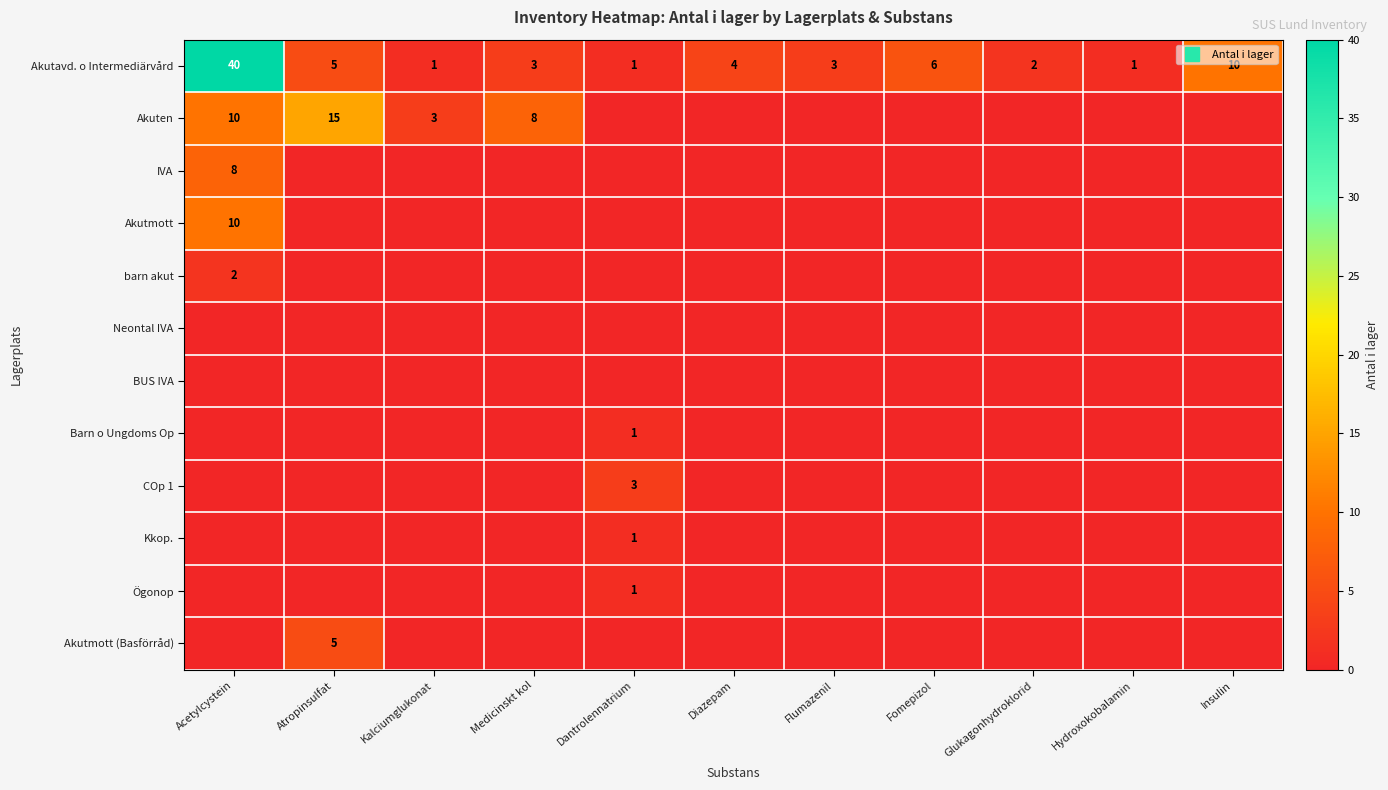

What is the spread (max minus min) of values at Dantrolennatrium?

3